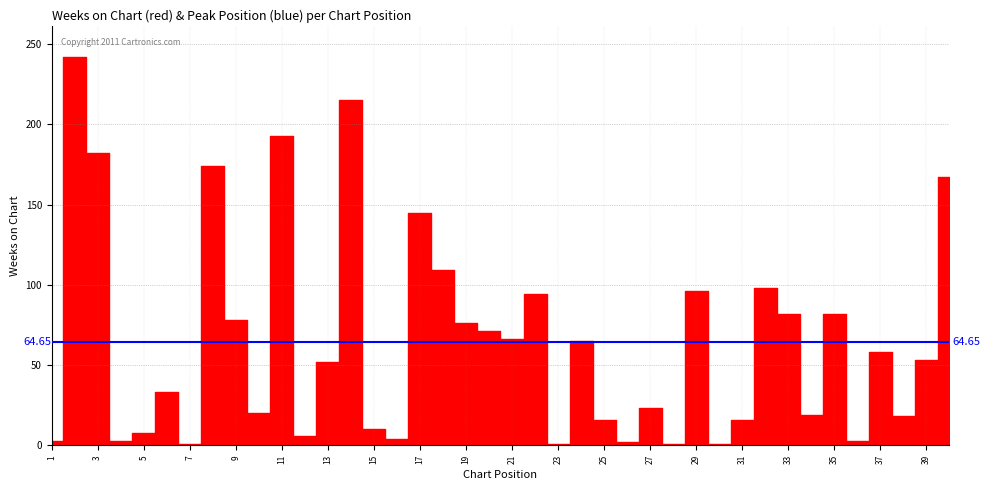

Count the number of values greater than 53.

19